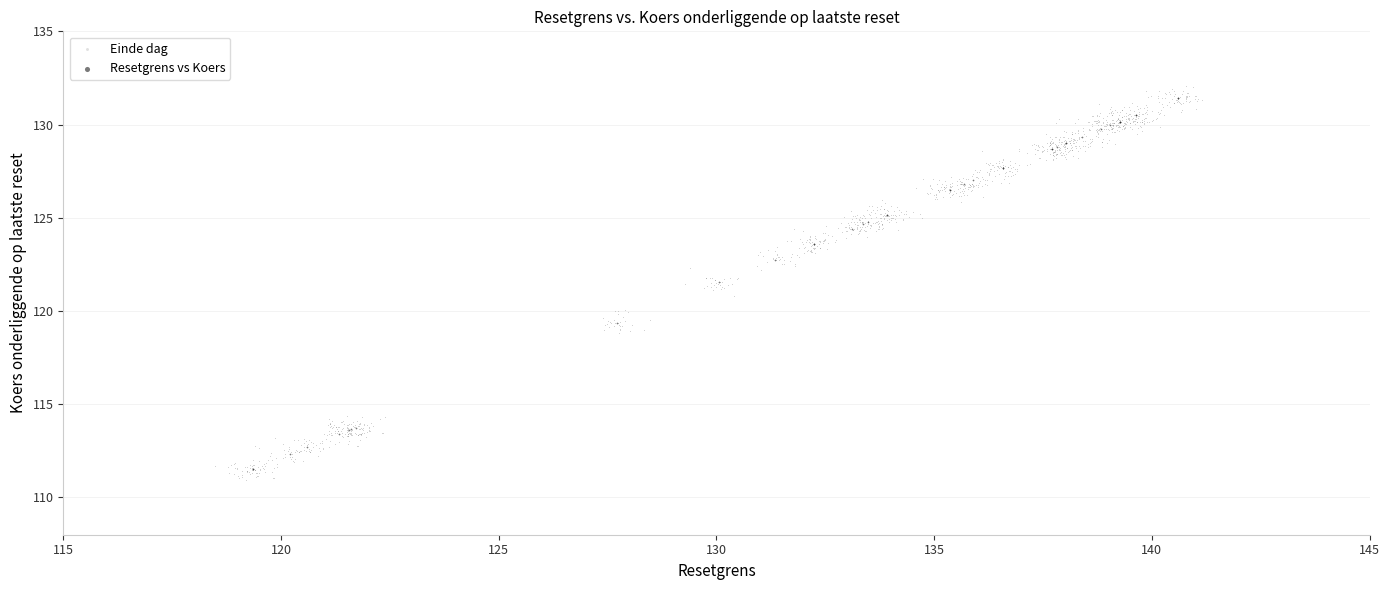

Which series has the largest Y range (max minus min)?

Einde dag